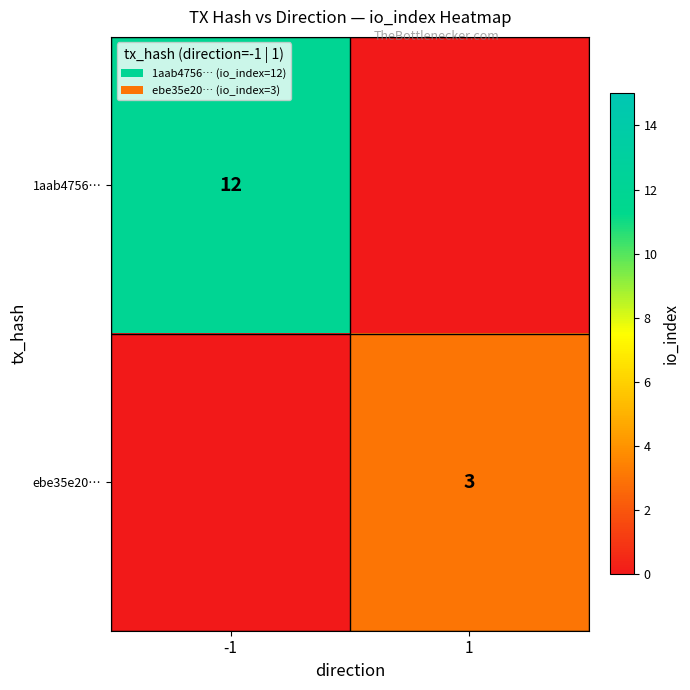

The 1aab4756… series shows 12 at -1. True or false?

True